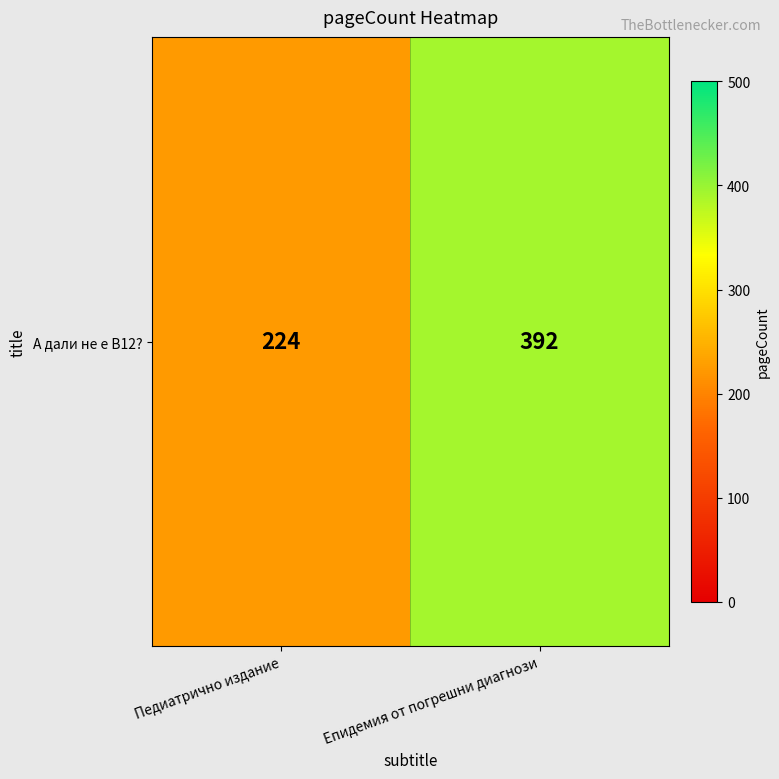

Read the value at Педиатрично издание, to the nearest 10.

220